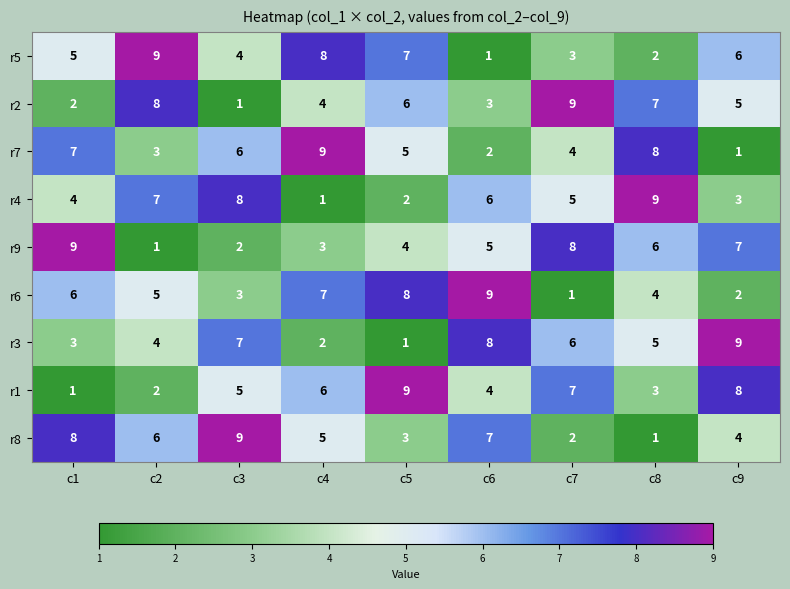

At how many categories does at least one series exceed 3?

9